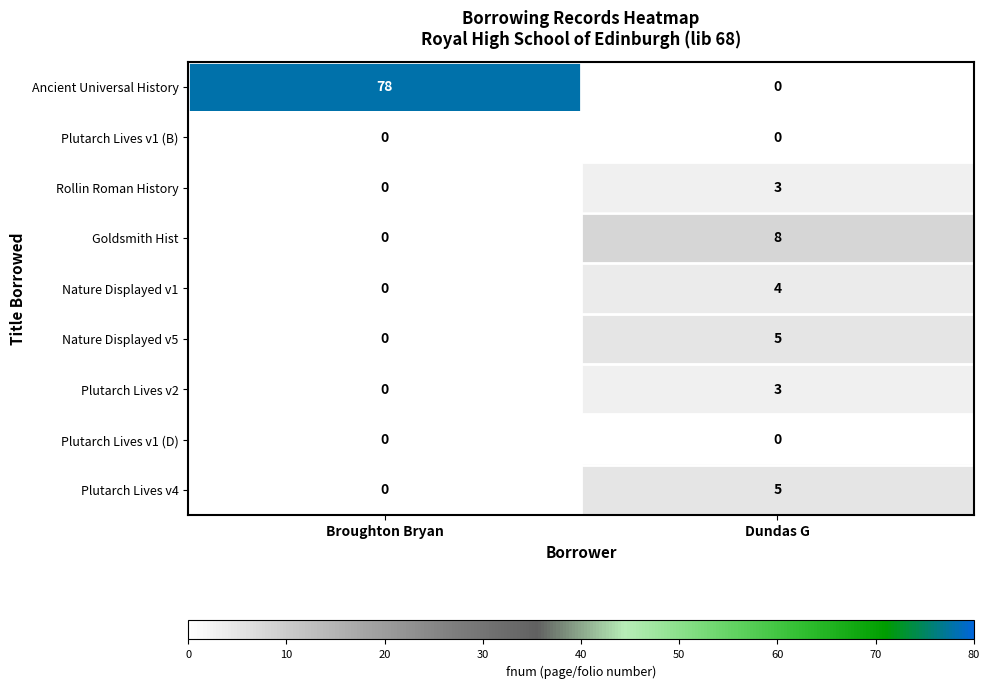

Count the number of categories in the chart.

2